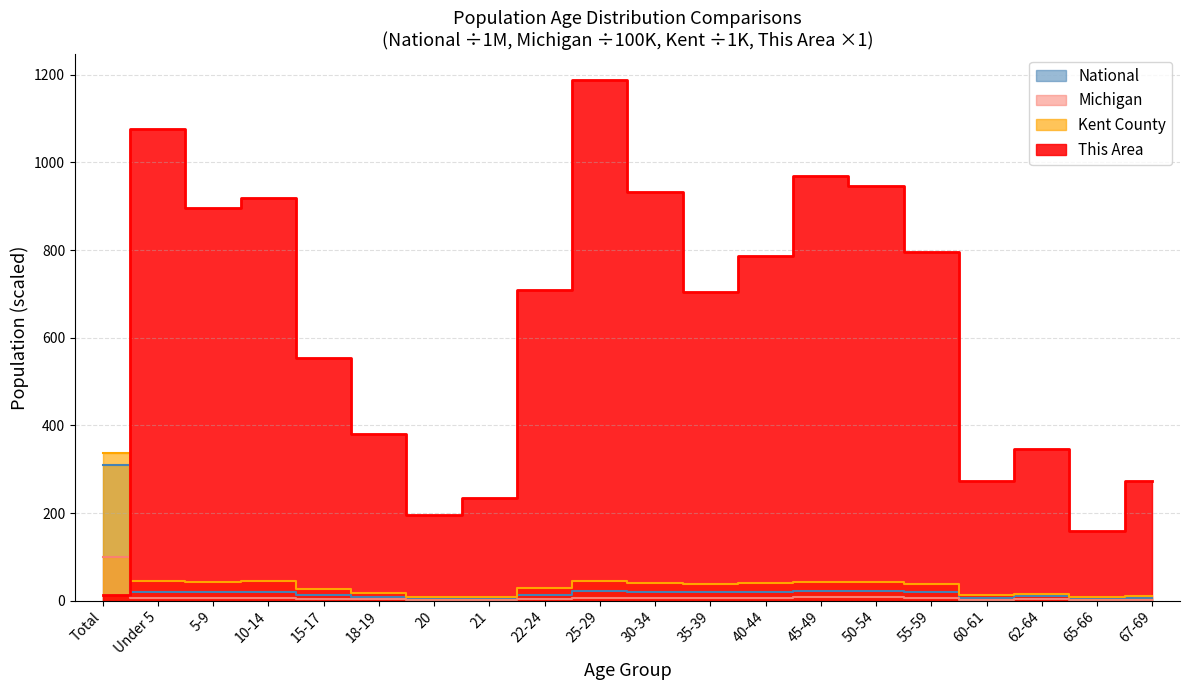

Reading right to left, transcribe all the data shown in this chart.

This Area: 274.0	159.0	347.0	272.0	795.0	946.0	968.0	787.0	705.0	933.0	1188.0	709.0	234.0	196.0	381.0	554.0	919.0	896.0	1076.0	13.0
Kent County: 11.3	8.4	16.0	12.5	37.2	43.2	43.7	39.6	37.5	39.9	44.2	27.8	9.0	8.9	17.8	26.8	43.9	43.5	44.0	336.6
Michigan: 2.4	1.8	3.3	2.4	6.8	7.7	7.4	6.7	6.1	5.7	5.9	3.8	1.4	1.5	3.0	4.3	6.8	6.4	6.0	98.8
National: 7.1	5.3	9.7	7.1	19.7	22.3	22.7	20.9	20.2	20.0	21.1	12.7	4.4	4.5	9.1	13.0	20.7	20.3	20.2	308.7